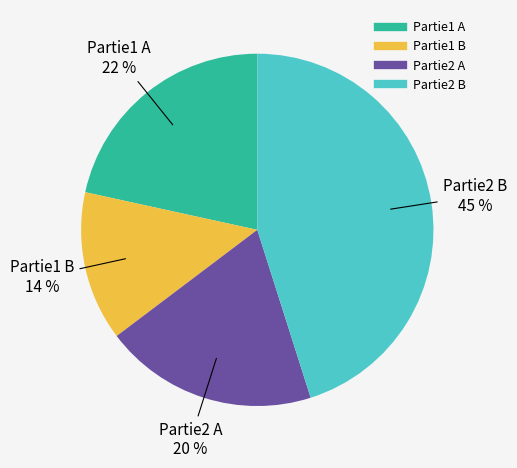

To the nearest percent, what is the average slice percentage?

25%